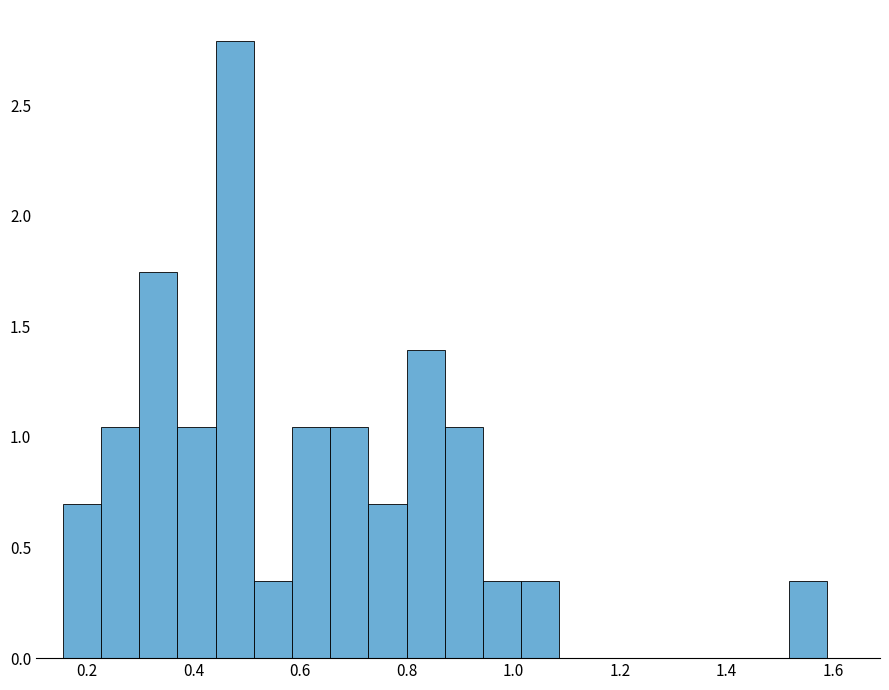

Read against the x-axis, roughly where is the centre of the tallest bar?

0.48